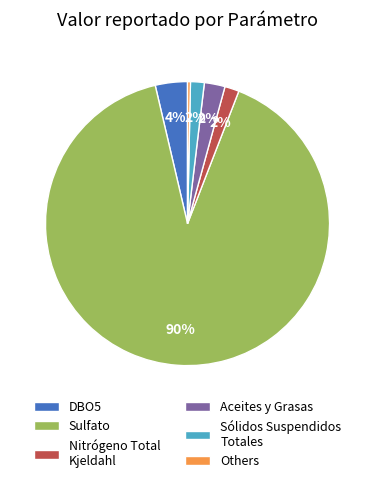

Which category accounts for the majority?

Sulfato